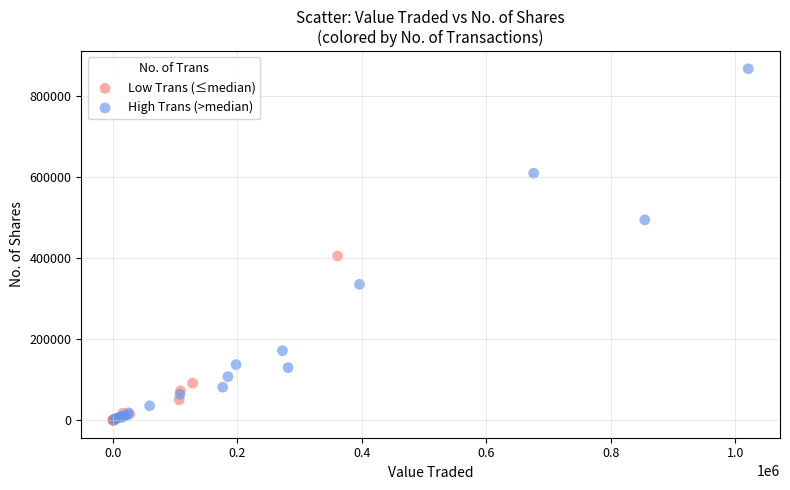

Which series reaches the maximum Y coordinate?

High Trans (>median)